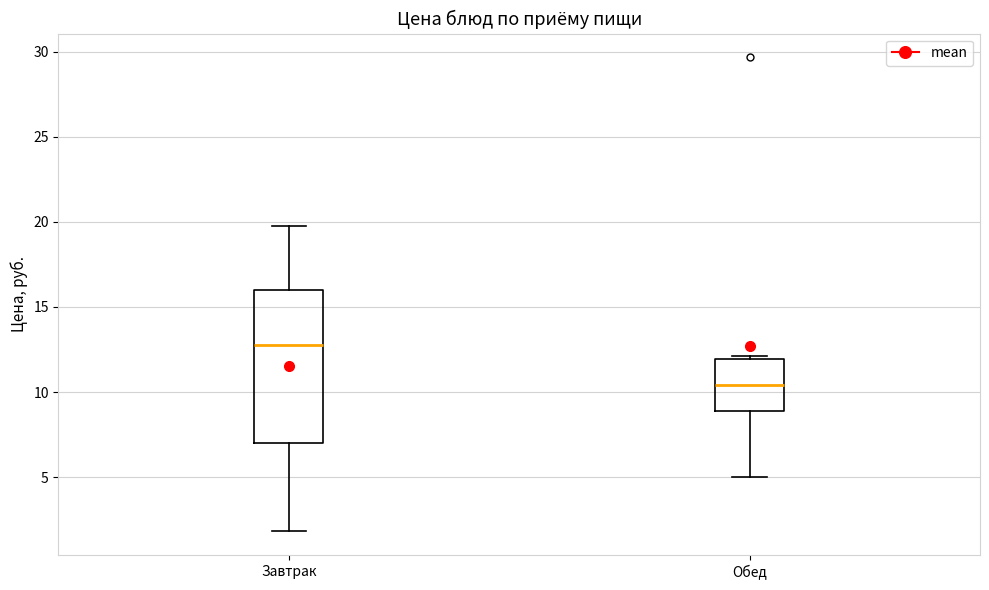

Which box's median line is the lowest?

Обед